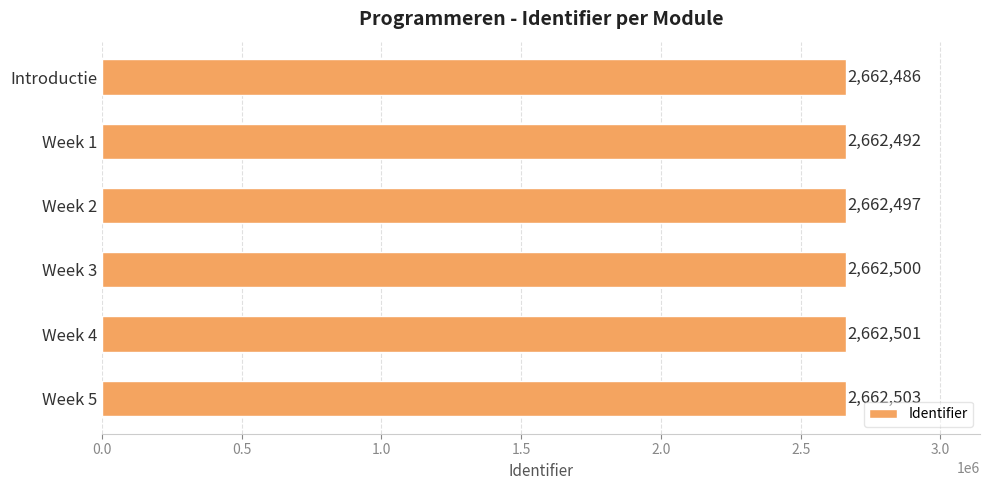

Where is the data nearest to the value 2662494?

Week 1